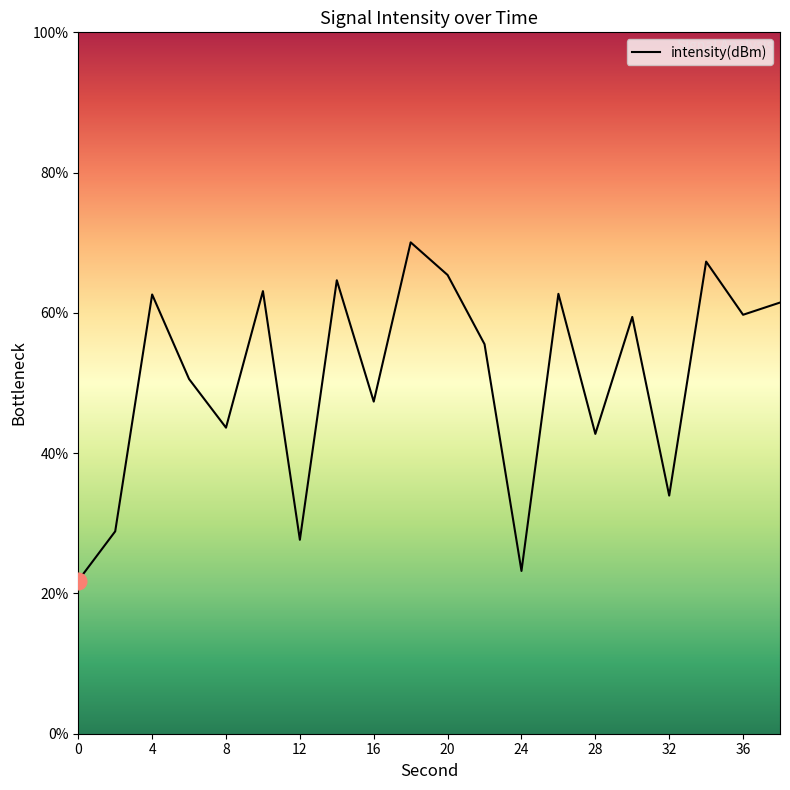

What is the greatest value displayed?

70.1